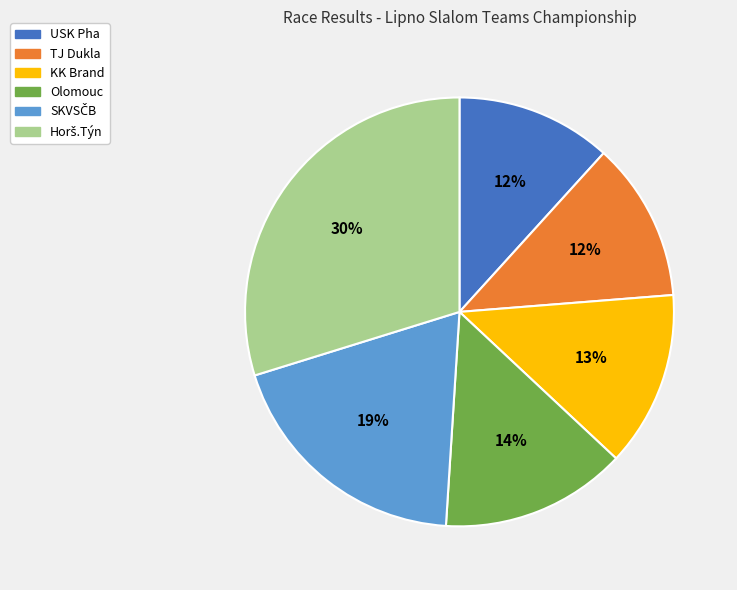

Approximately how many times larger is the value at USK Pha compared to TJ Dukla?

1.0